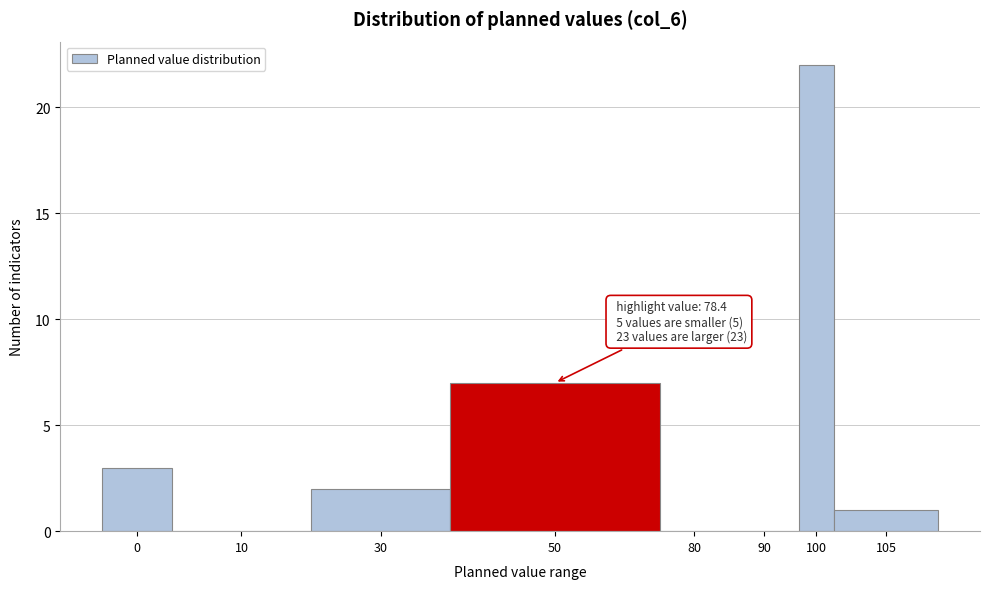

Reading right to left, transcribe all the data shown in this chart.

105=1	100=22	90=0	80=0	50=7	30=2	10=0	0=3